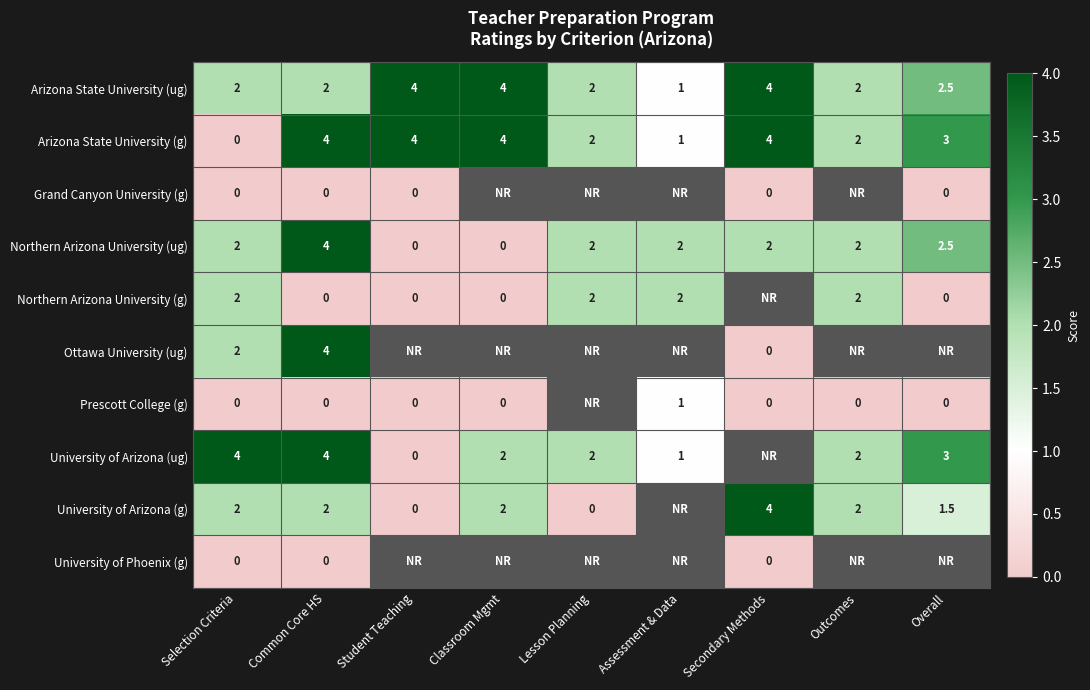

What is the difference between the maximum and minimum values in the Arizona State University (ug) series?

3.0